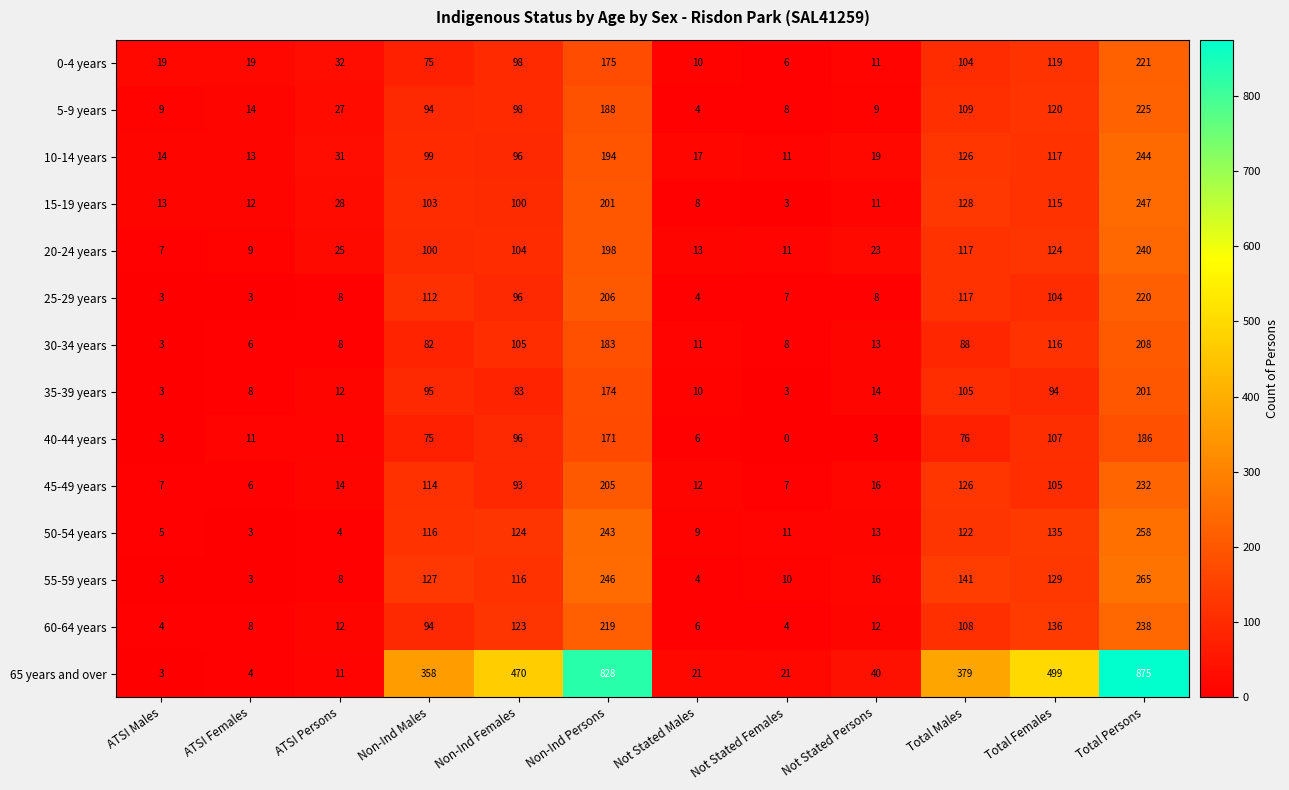

What is the greatest value displayed?

875